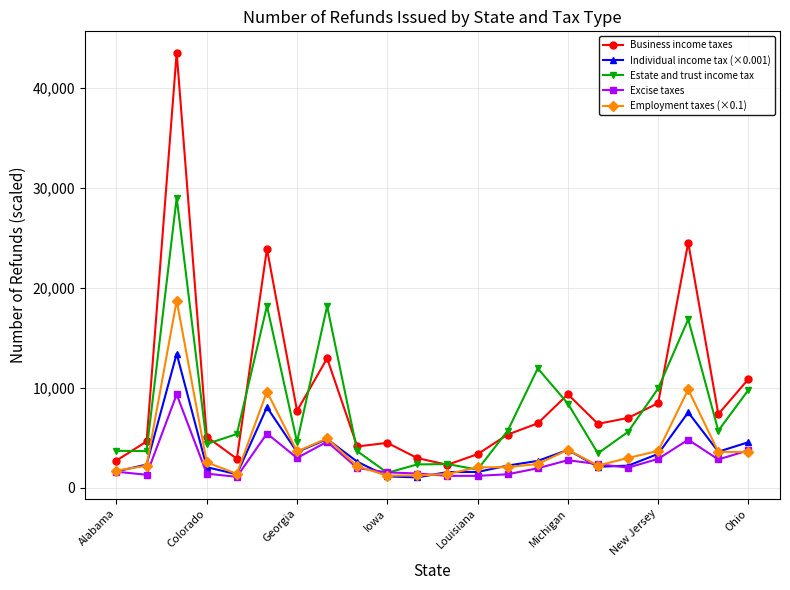

What is the lowest value of the Employment taxes (×0.1) series?

1218.3